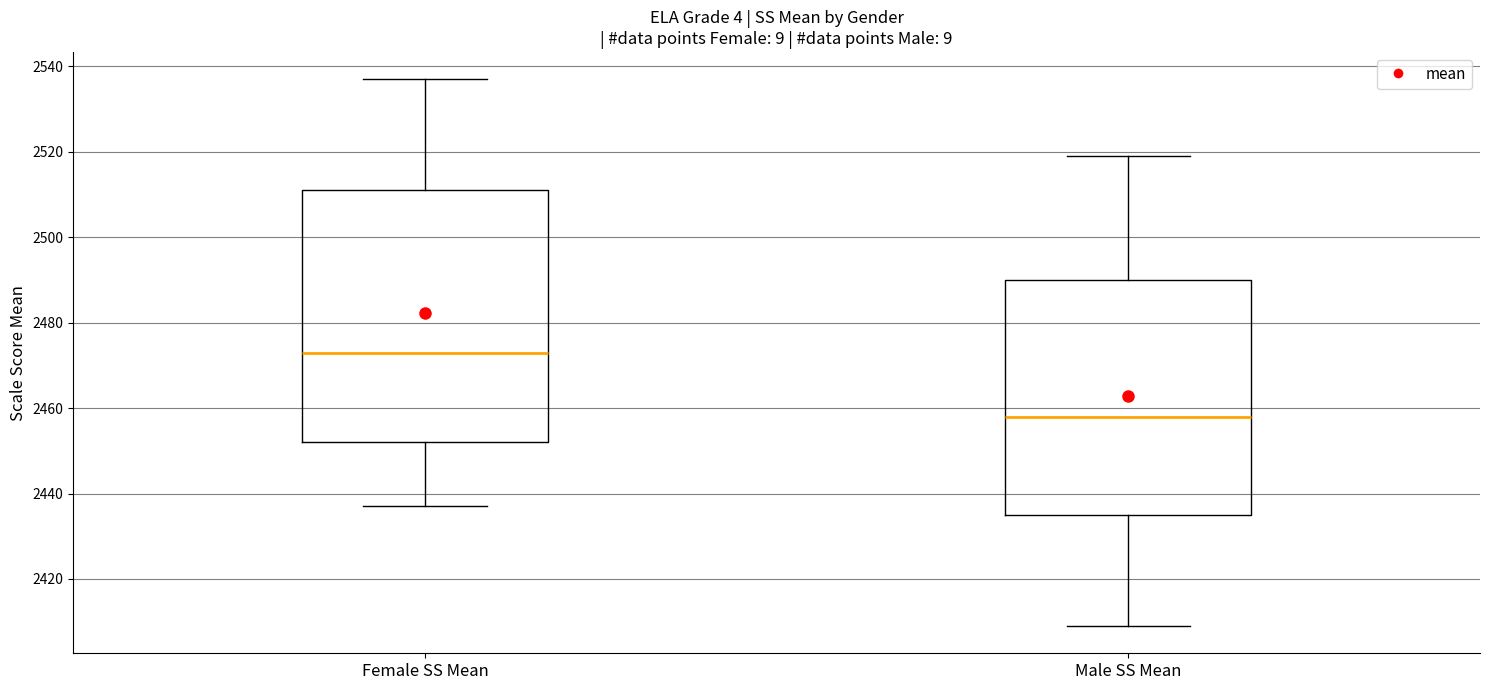

Which box's median line is the lowest?

Male SS Mean